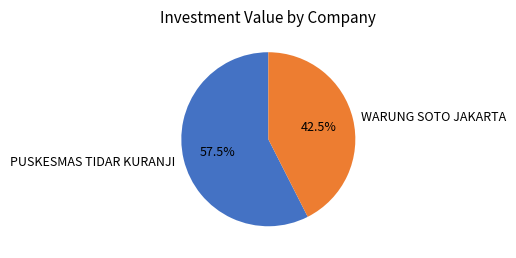

To the nearest percent, what is the average slice percentage?

50%